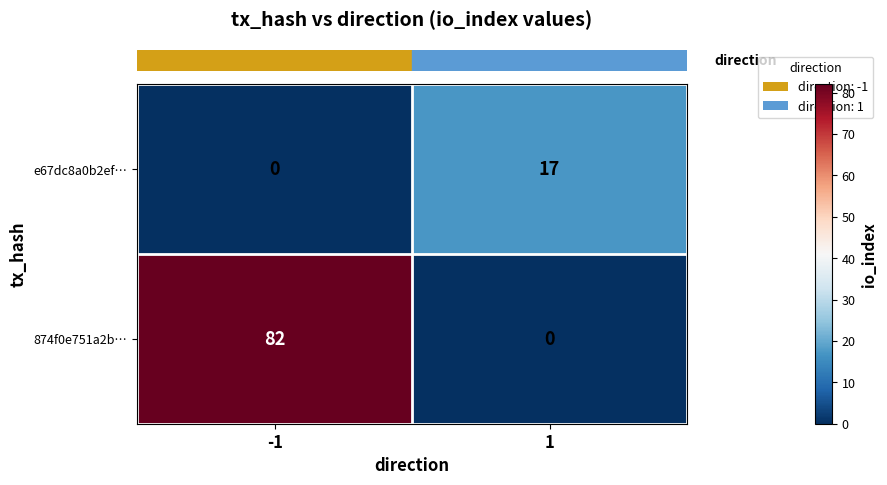

Reading left to right, extract all data points from this chart.

e67dc8a0b2ef…: -1=0	1=17
874f0e751a2b…: -1=82	1=0